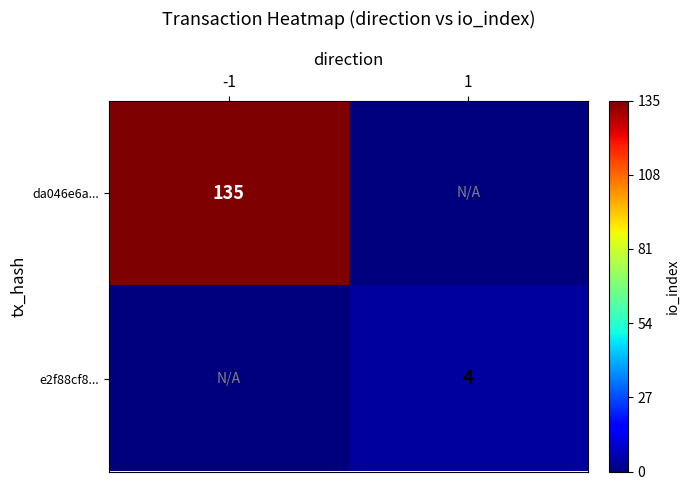

The da046e6a... series shows 197 at -1. True or false?

False